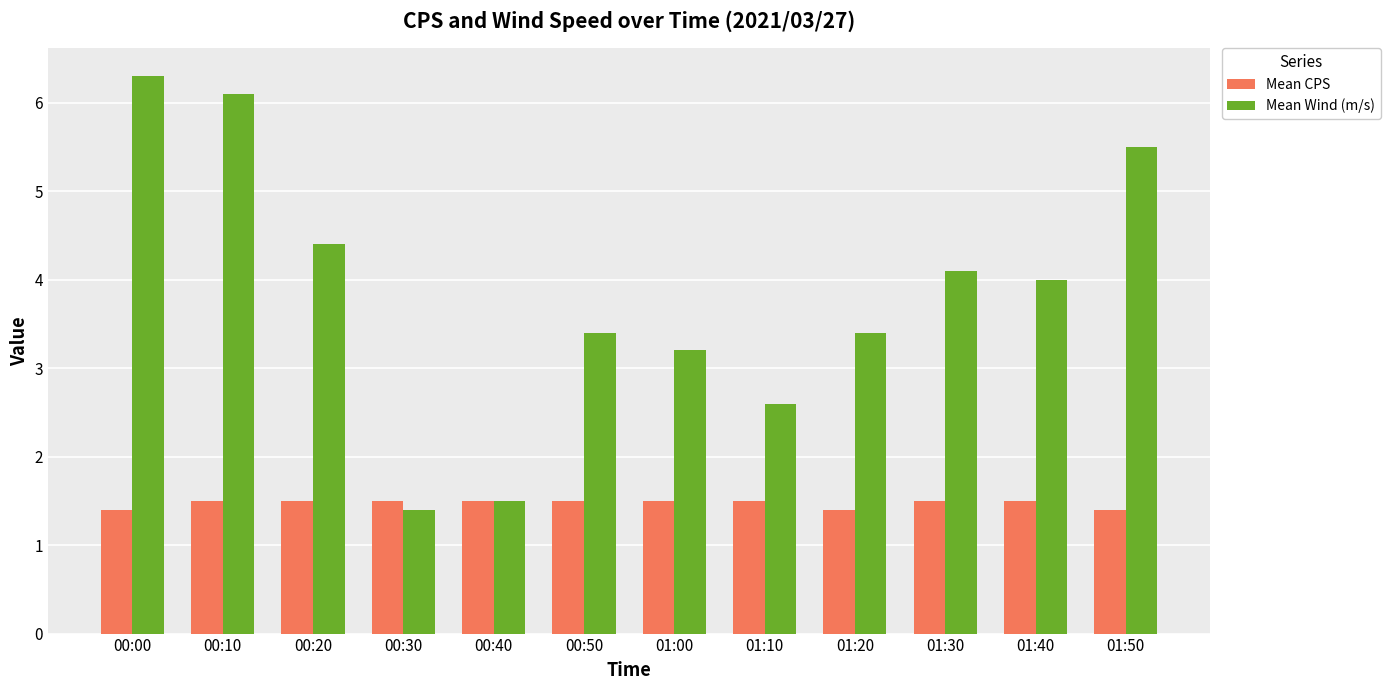

What position from the left is 01:10?

8